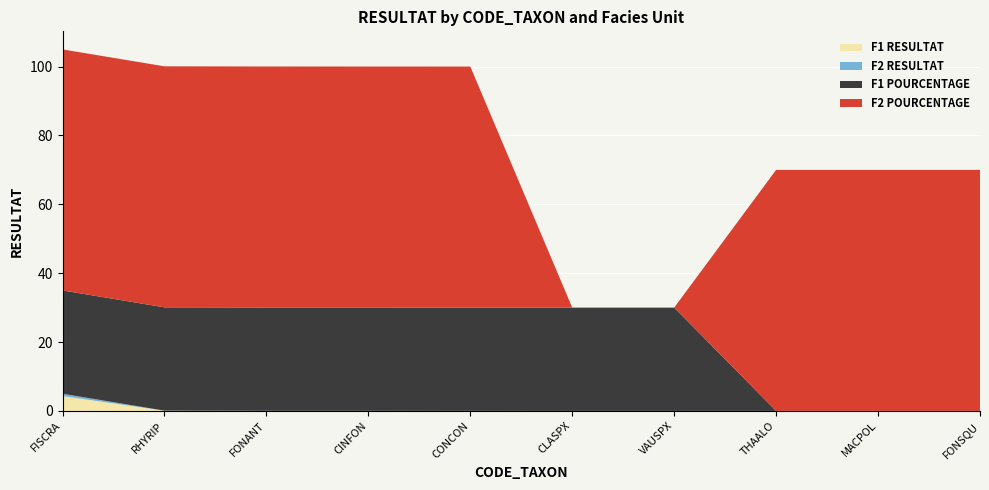

Reading left to right, list all the values displayed in this chart.

F1 RESULTAT: FISCRA=4.3	RHYRIP=0.1	FONANT=0.0	CINFON=0.0	CONCON=0.0	CLASPX=0.0	VAUSPX=0.0	THAALO=0.0	MACPOL=0.0	FONSQU=0.0
F2 RESULTAT: FISCRA=0.7	RHYRIP=0.0	FONANT=0.0	CINFON=0.0	CONCON=0.0	CLASPX=0.0	VAUSPX=0.0	THAALO=0.0	MACPOL=0.0	FONSQU=0.0
F1 POURCENTAGE: FISCRA=30.0	RHYRIP=30.0	FONANT=30.0	CINFON=30.0	CONCON=30.0	CLASPX=30.0	VAUSPX=30.0	THAALO=0.0	MACPOL=0.0	FONSQU=0.0
F2 POURCENTAGE: FISCRA=70.0	RHYRIP=70.0	FONANT=70.0	CINFON=70.0	CONCON=70.0	CLASPX=0.0	VAUSPX=0.0	THAALO=70.0	MACPOL=70.0	FONSQU=70.0